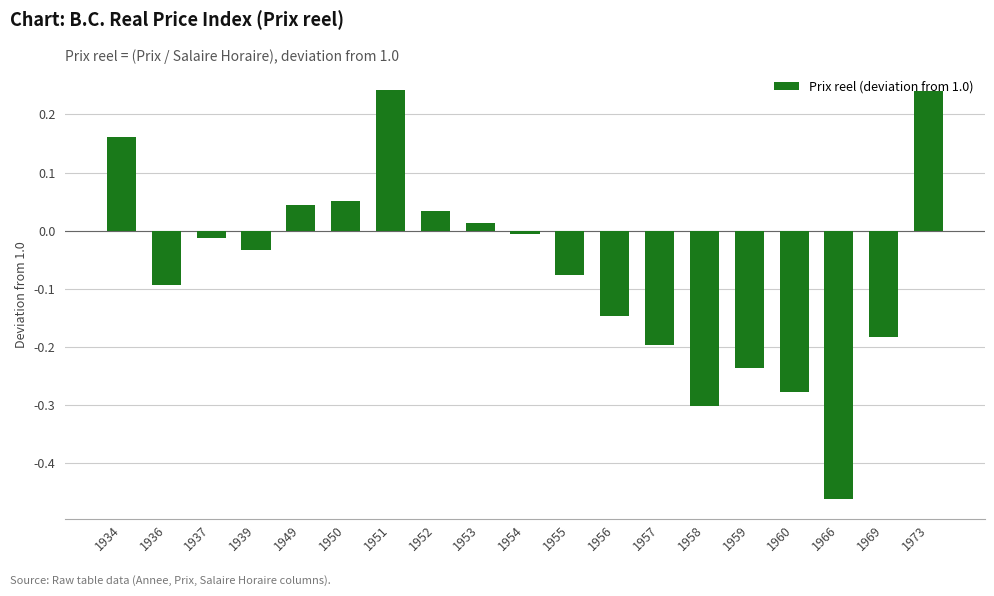

How many bars are there in total?

19